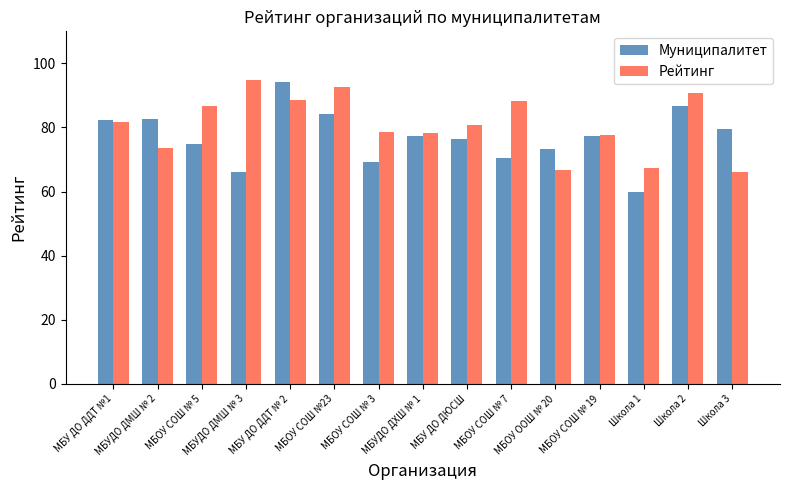

What is the maximum value shown in the chart?

94.7